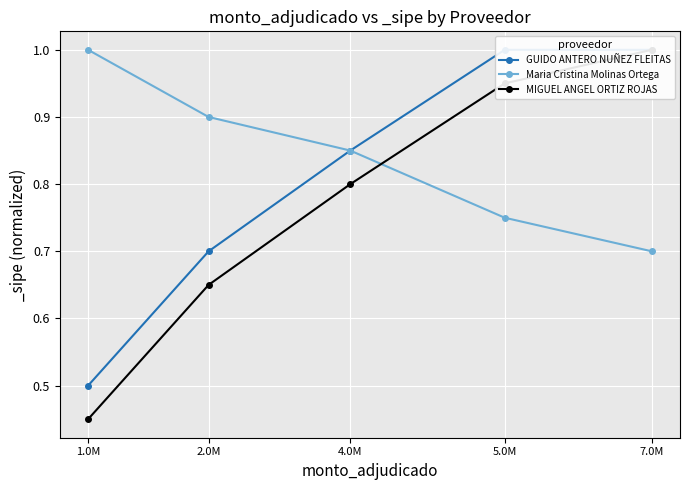

How many data points does each series have?

5